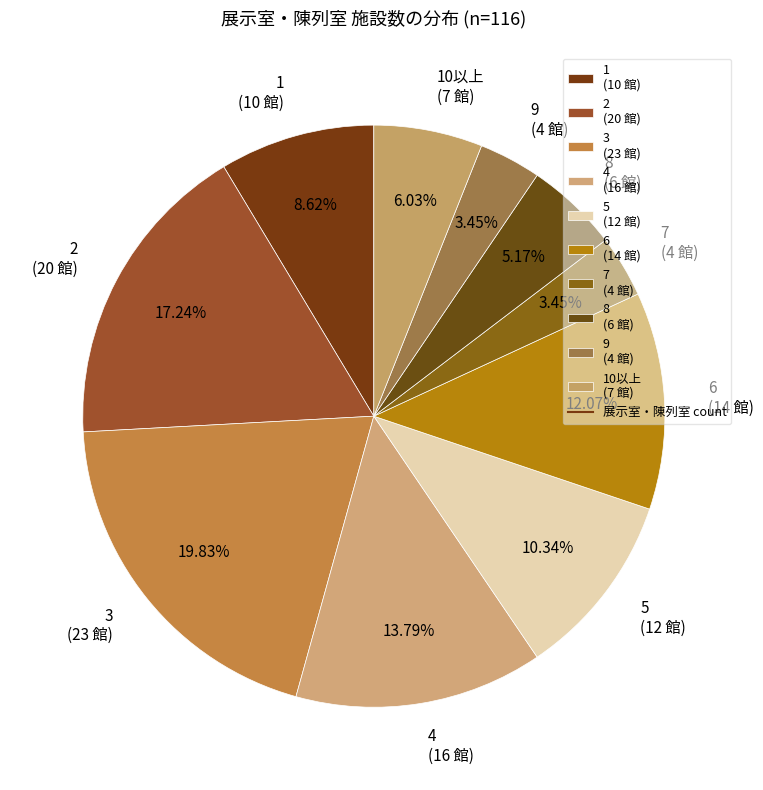

Combined, do 10以上 (7 館) and 3 (23 館) account for over 50%?

No